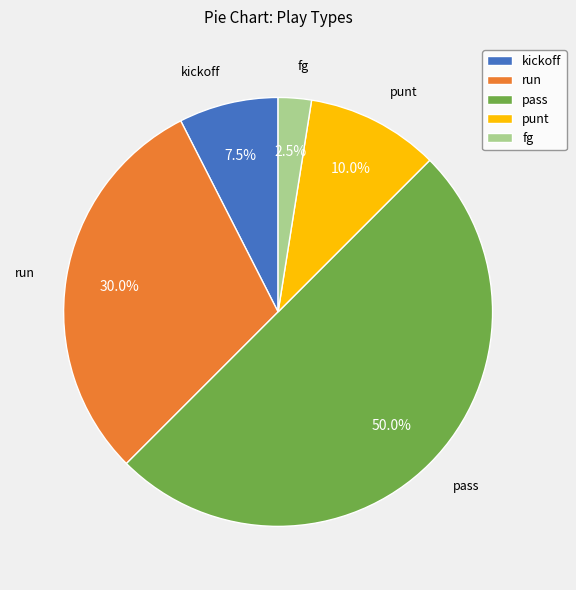

Is it true that pass is 33% of the pie?

False